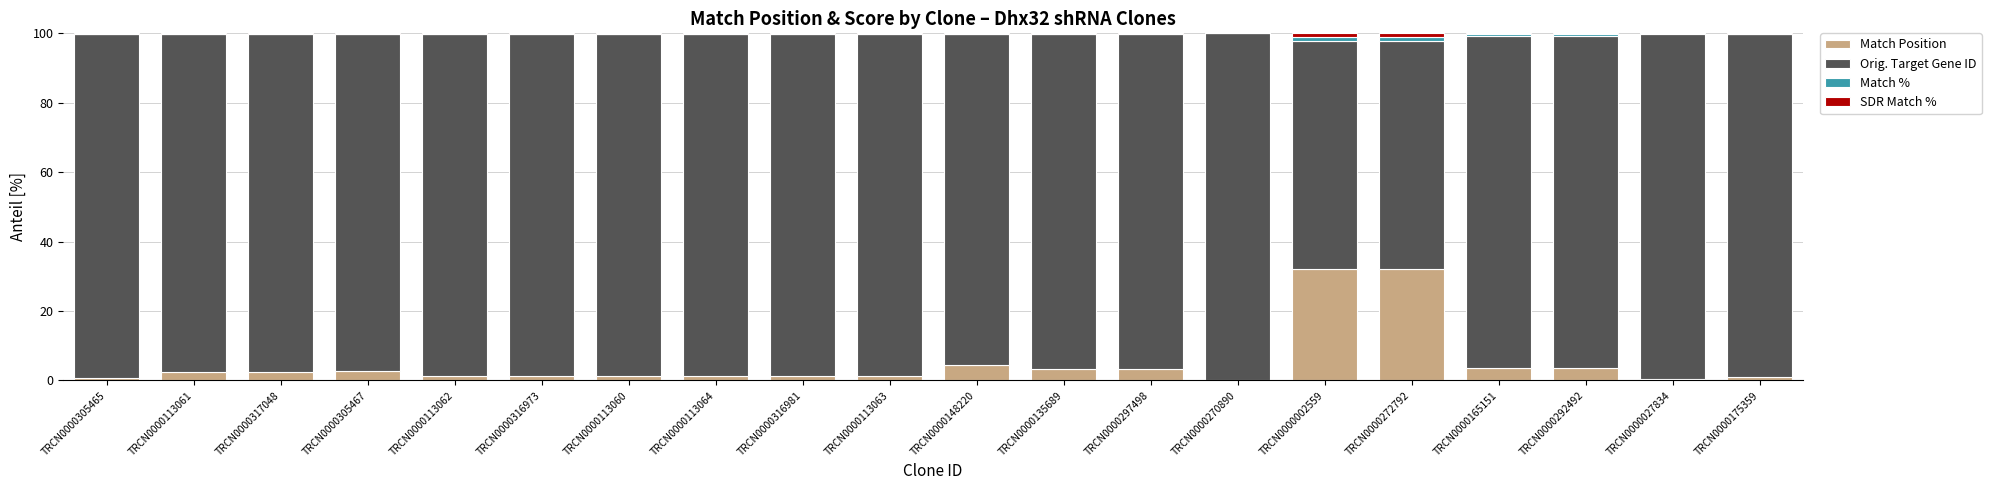

The Match Position series shows 1.4 at TRCN0000316981. True or false?

True